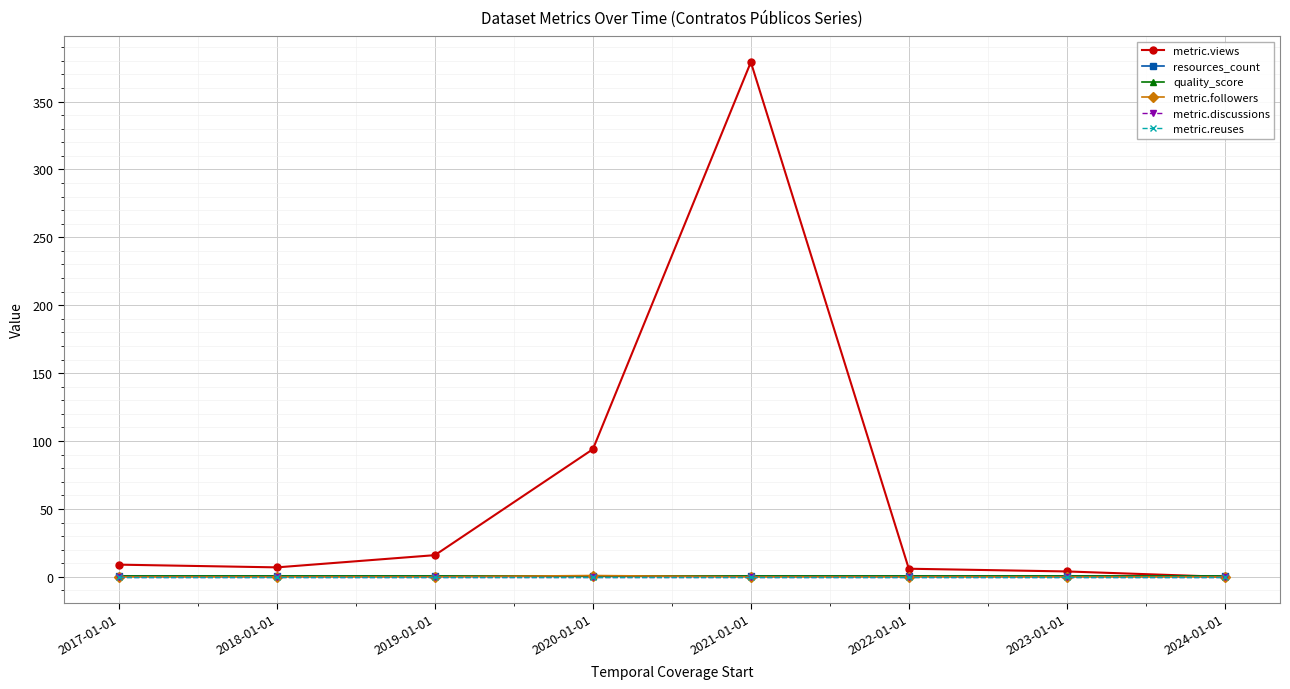

True or false: metric.discussions has more than 2 interior local peaks.

False